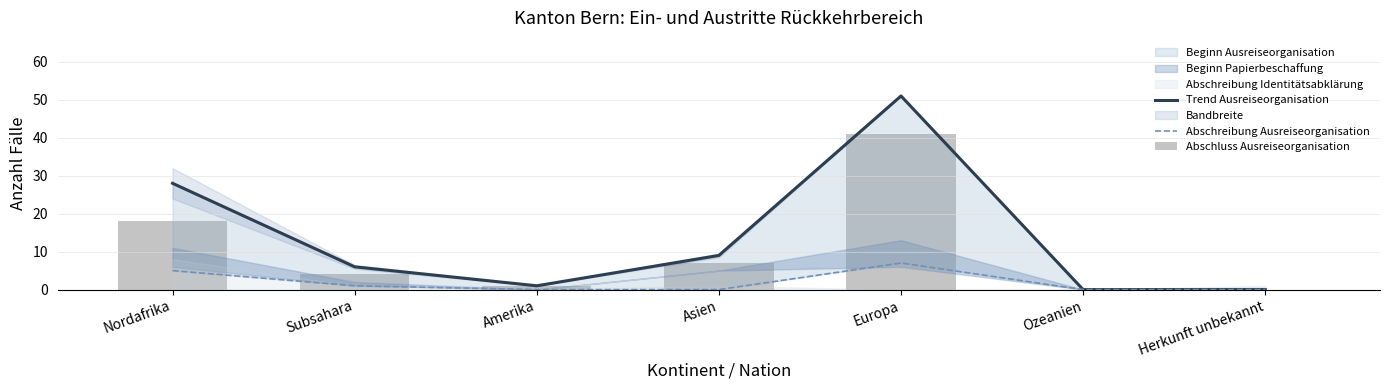

At which label does Abschreibung Ausreiseorganisation reach its minimum?

Amerika